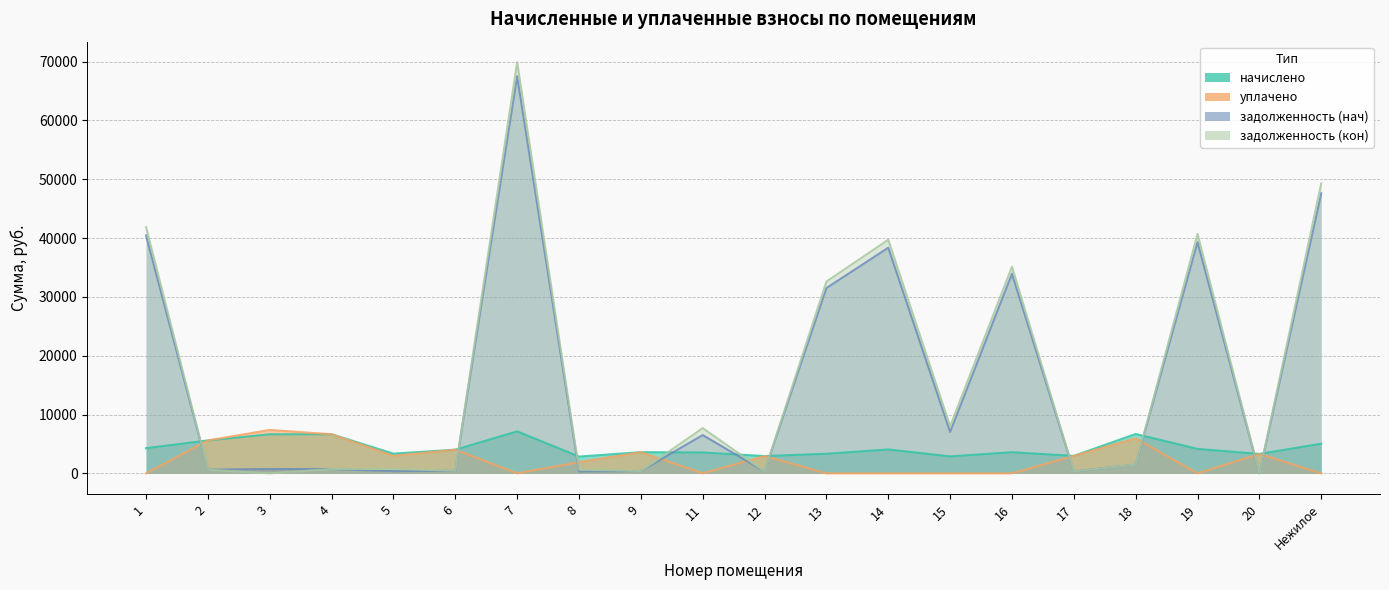

At how many categories does at least one series exceed 4982?

13